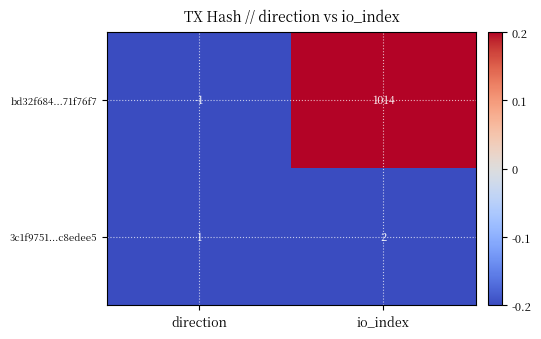

What is the maximum value shown in the chart?

1014